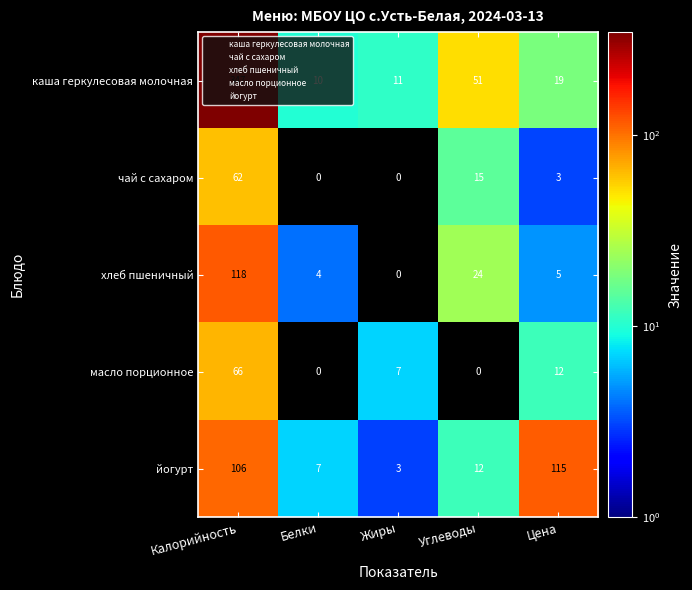

The каша геркулесовая молочная series shows 11 at Жиры. True or false?

True